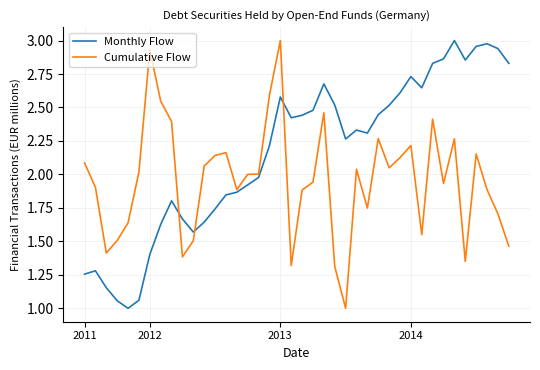

What is the minimum value shown in the chart?

1.0